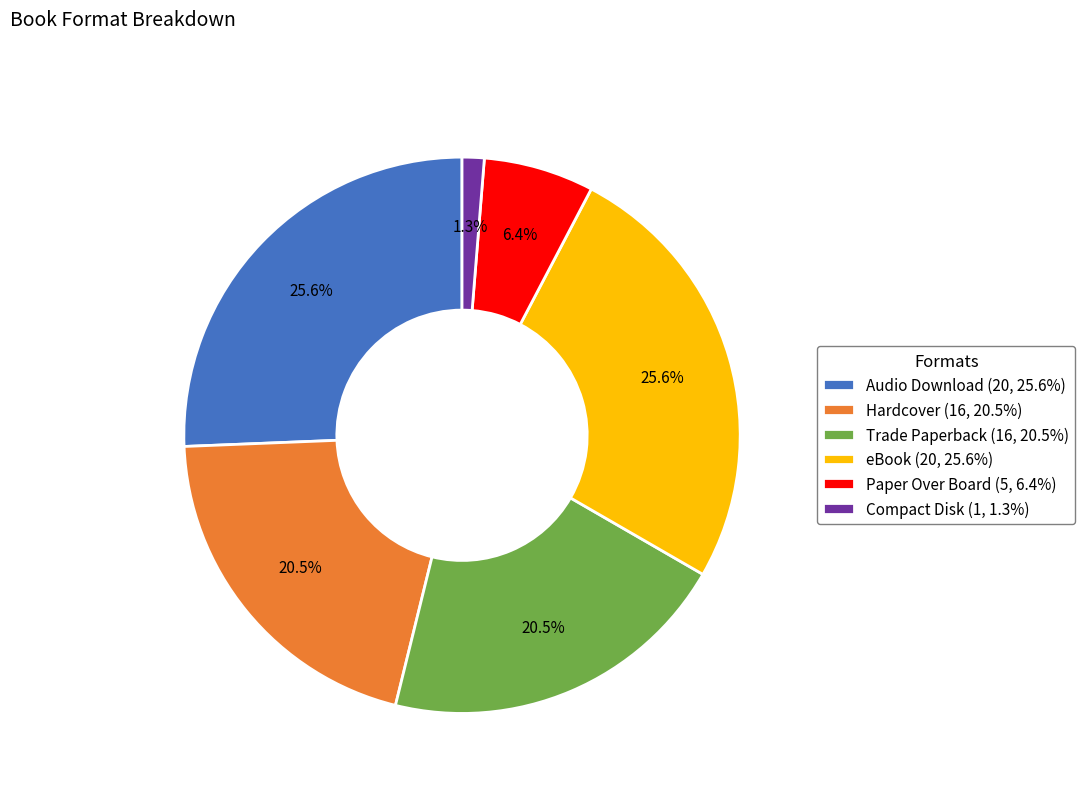

True or false: eBook accounts for 26% of the total.

True